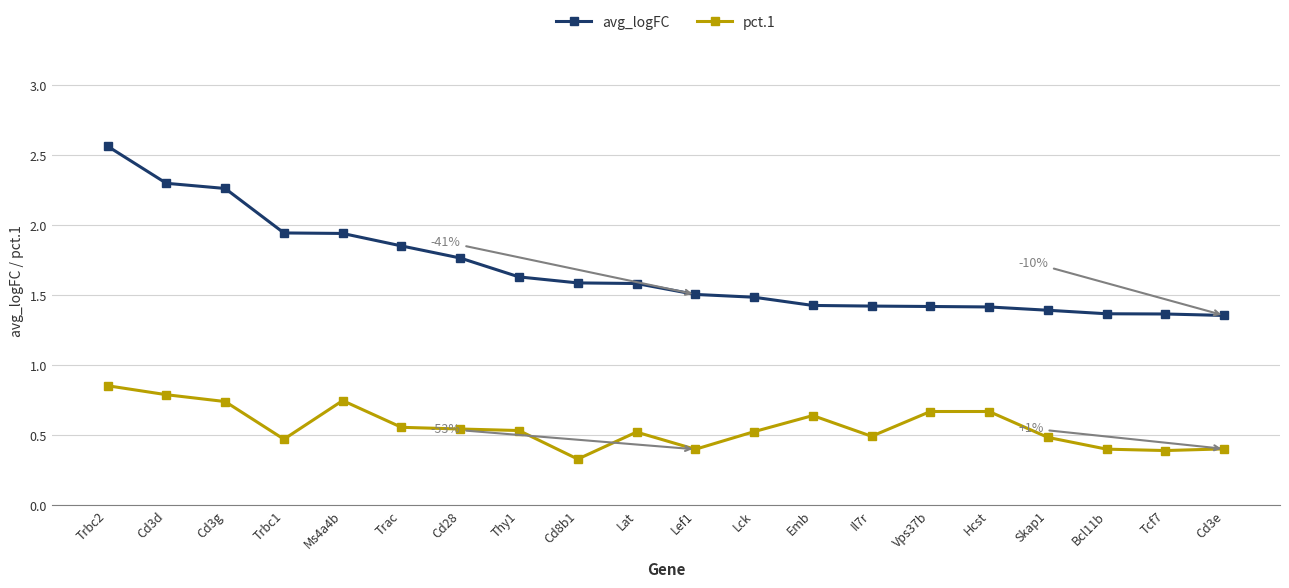

Count the pct.1 values in the range 0 to 1.

20